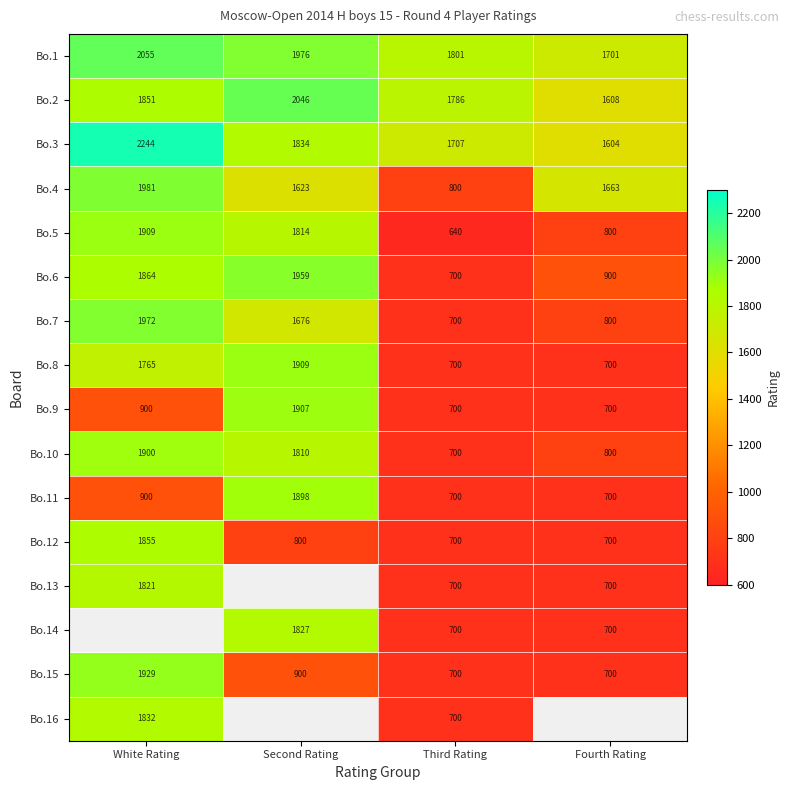

What is the greatest value displayed?

2244.0